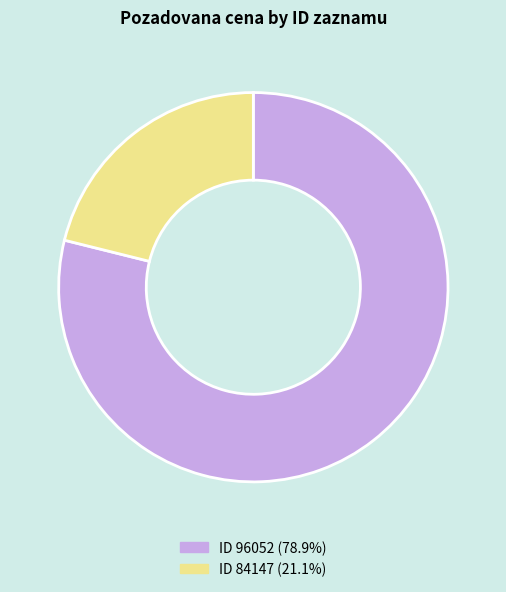

Is ID 96052 (78.9%) the majority of the pie?

Yes